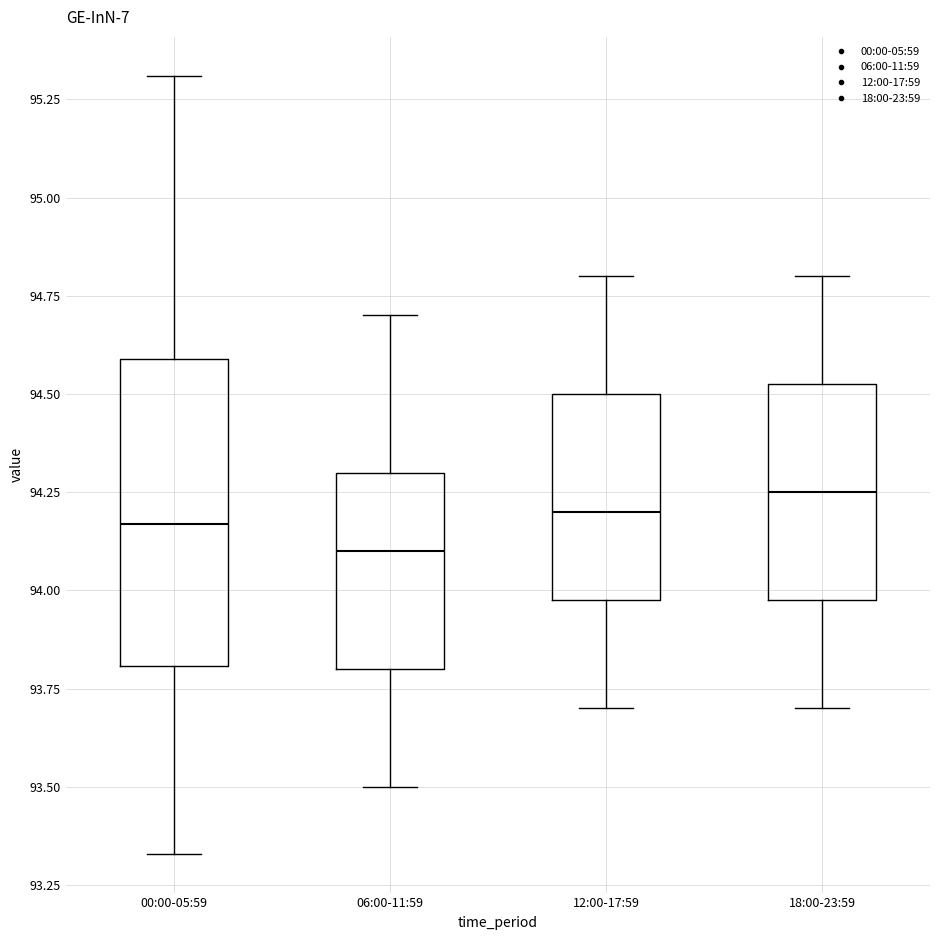

Where does the lower whisker of the box for 00:00-05:59 end on the y-axis? The values are not printed on the chart, so give them approximately, as read against the axis.

93.35